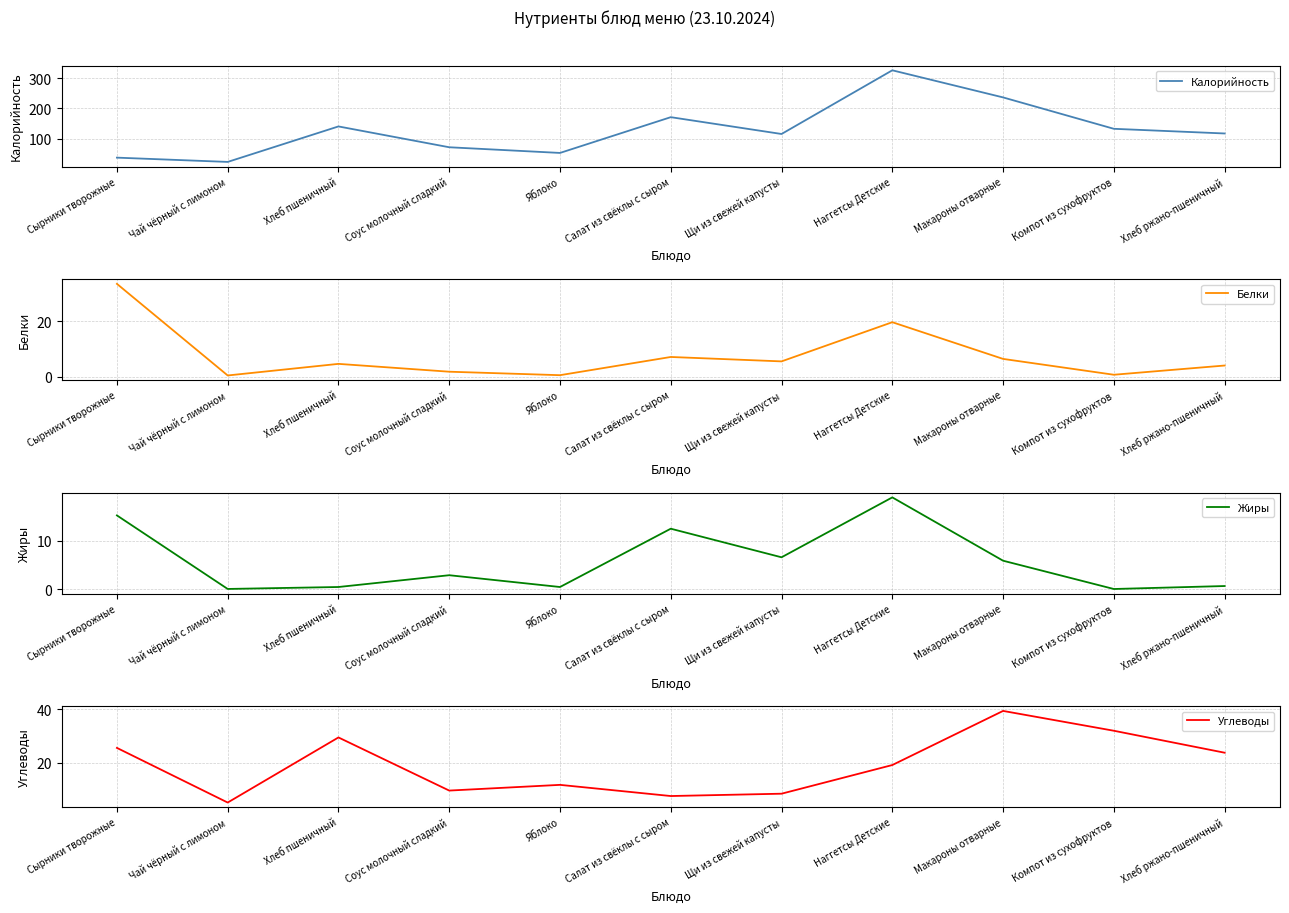

What is the average value of the Углеводы series?

19.3